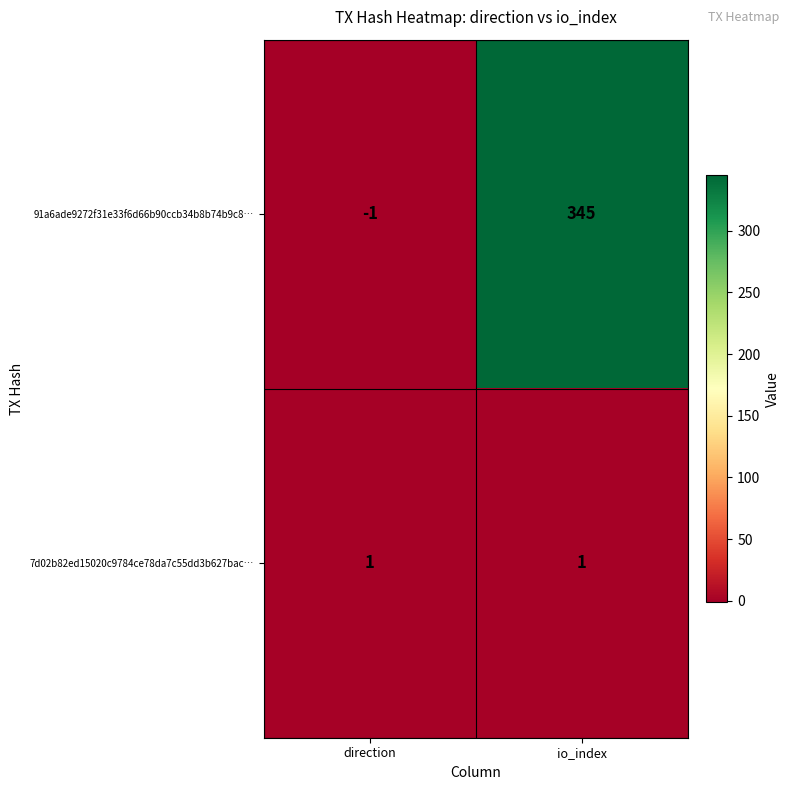

Which category has the highest value across all series?

io_index